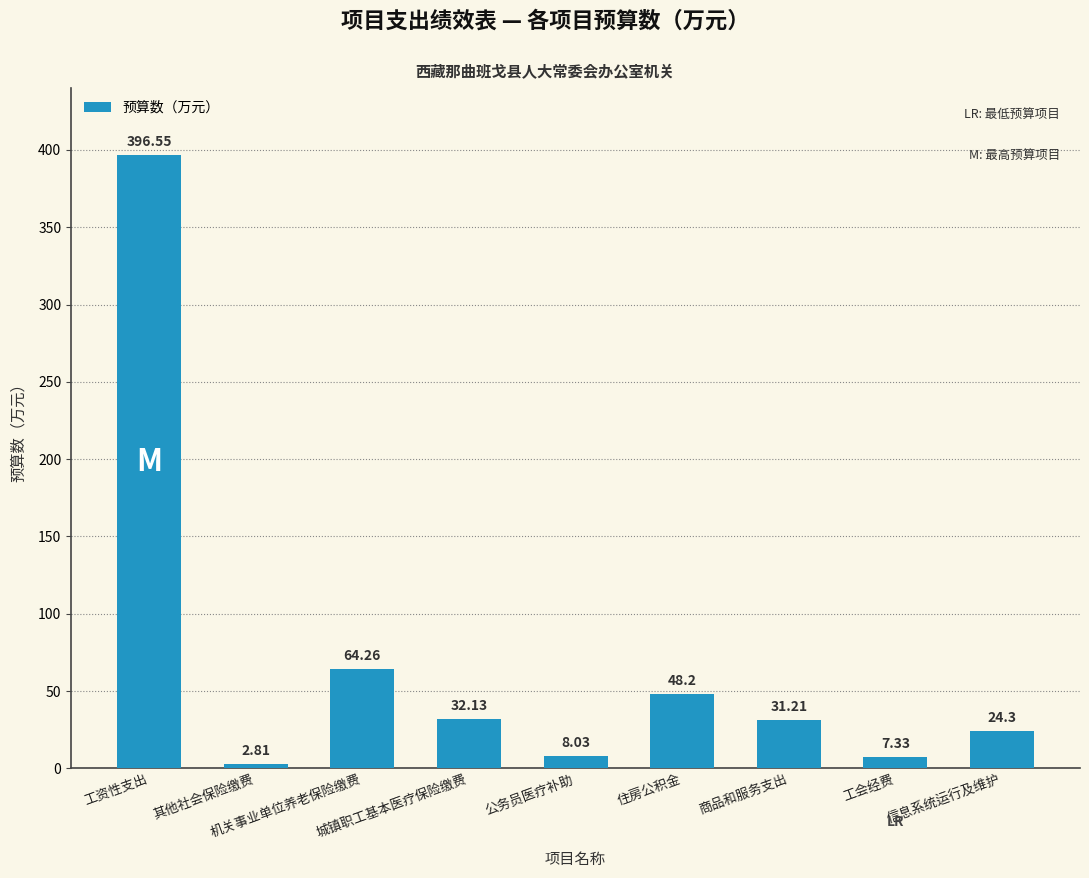

Does the chart contain any negative values?

No